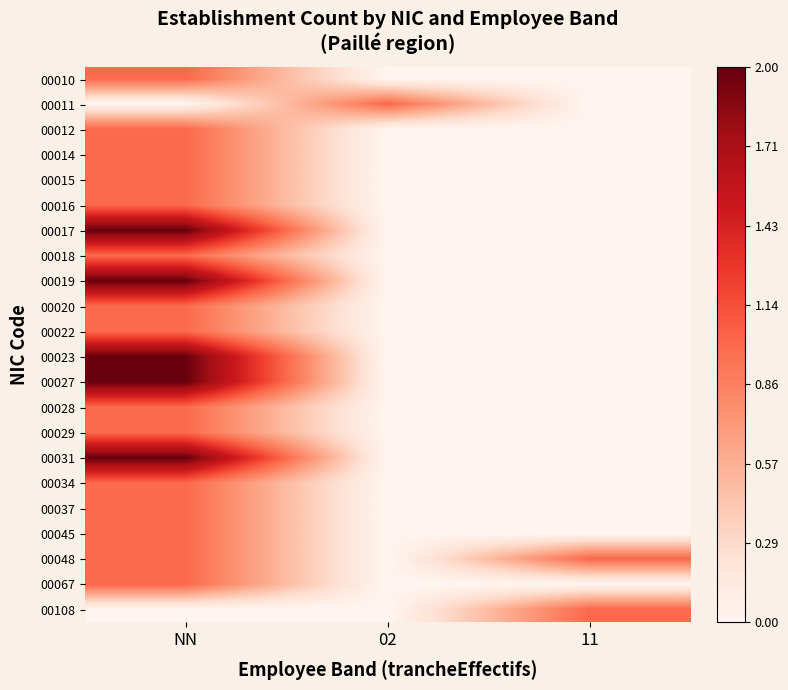

At which category does the chart reach its peak across all series?

NN